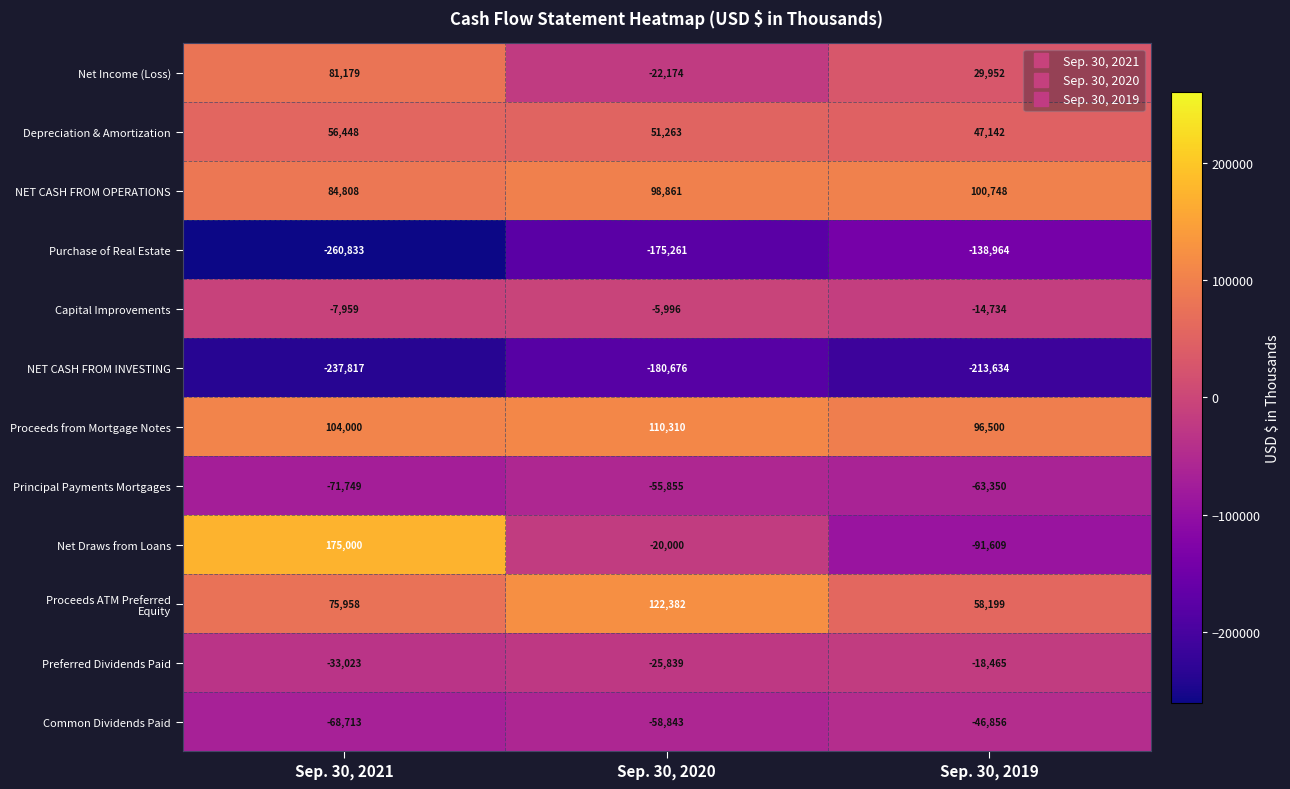

Is it true that Preferred Dividends Paid equals -18465 at Sep. 30, 2019?

True